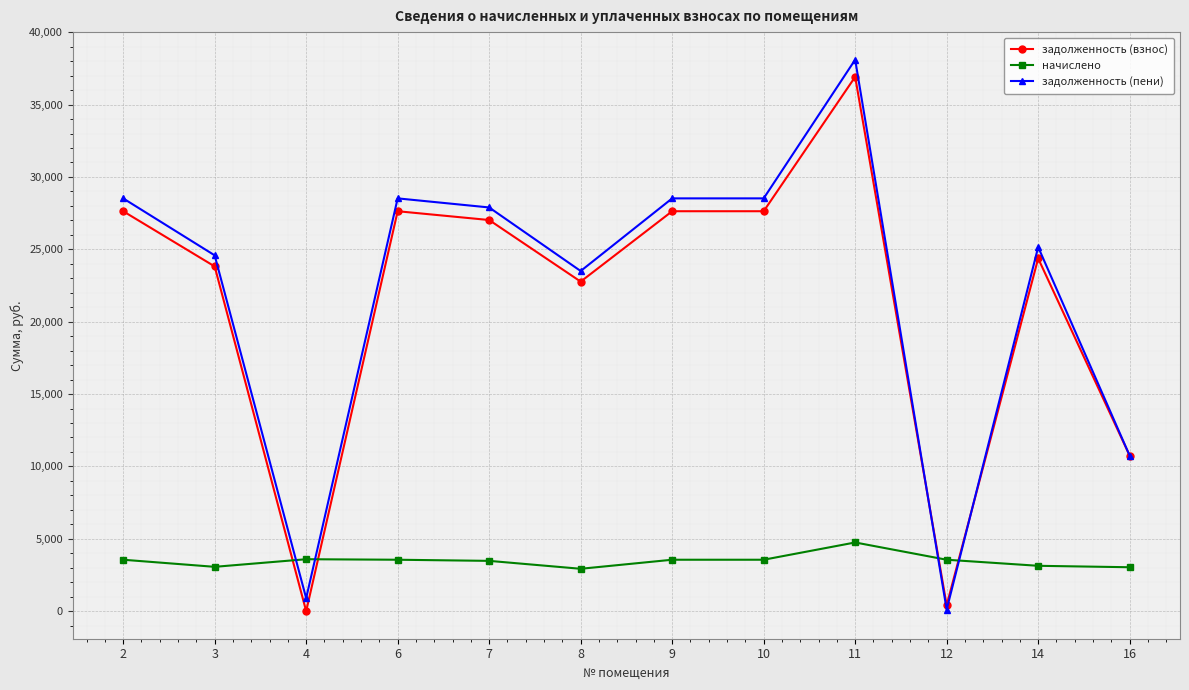

How many times do начислено and задолженность (взнос) cross each other?

4